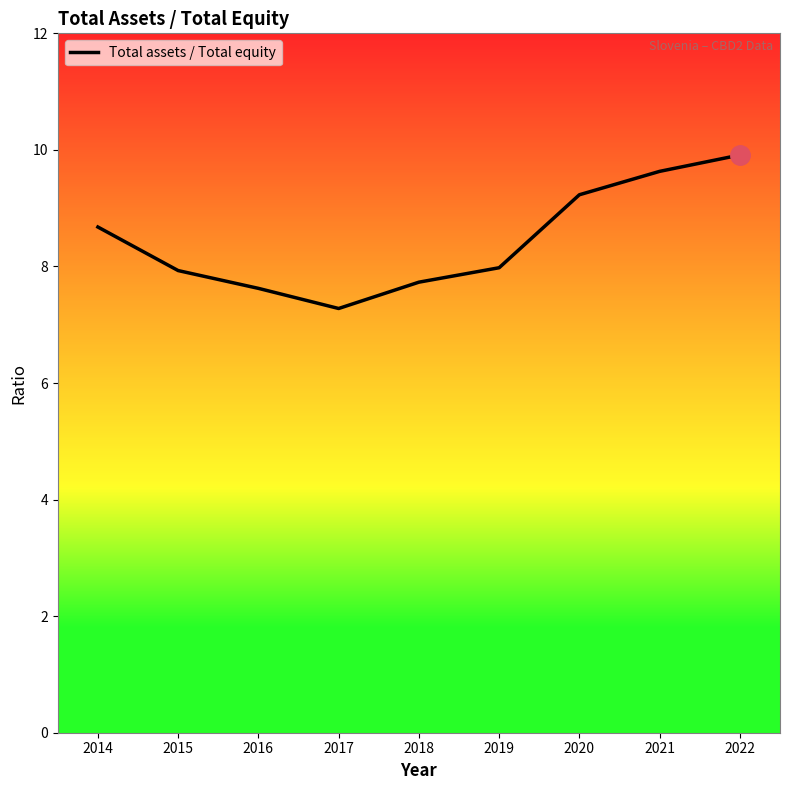

At which category does the data reach its first local valley?

2017